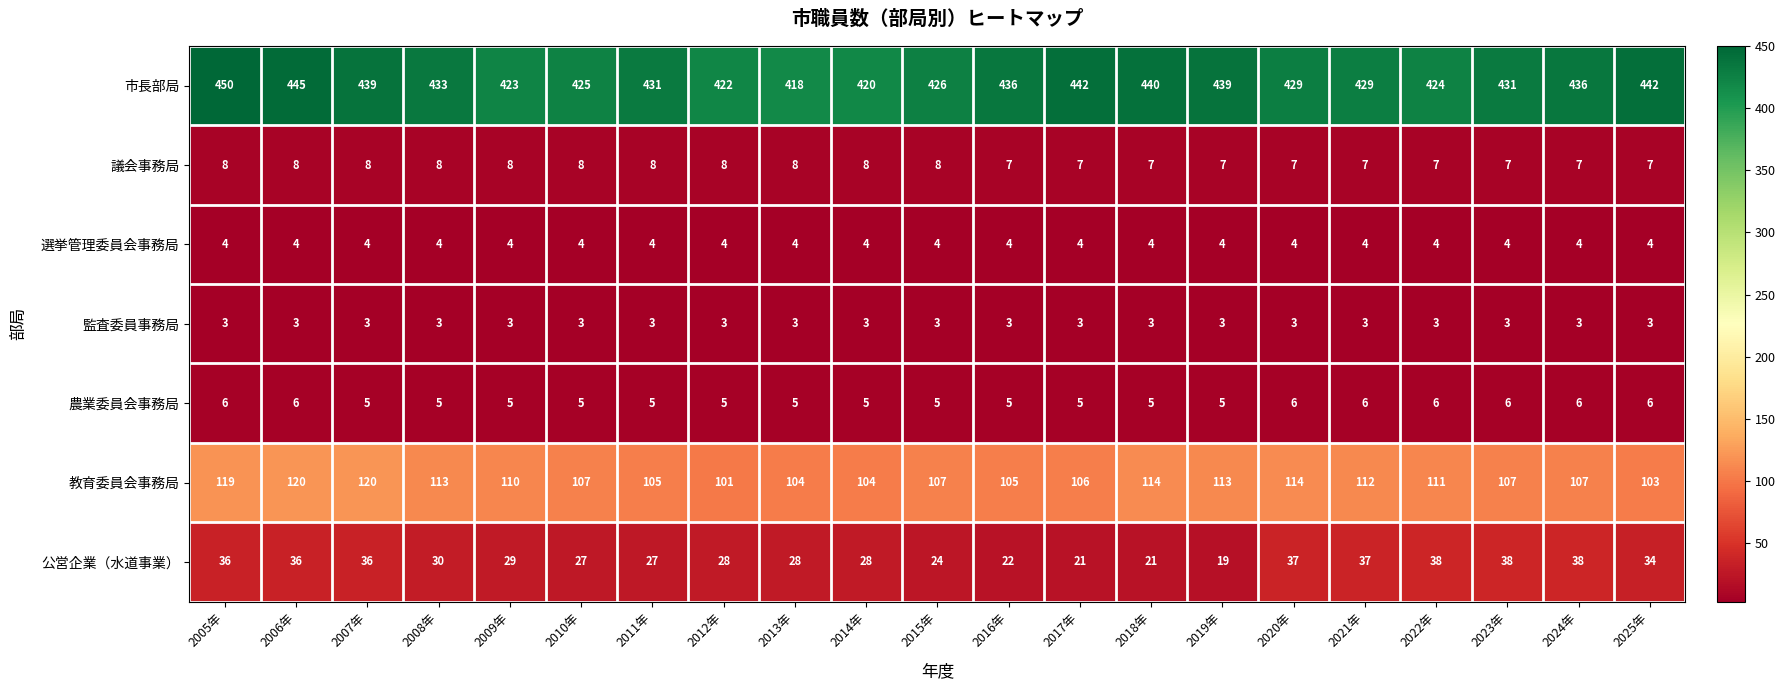

Between 2009年 and 2012年, which series saw the biggest shift?

教育委員会事務局